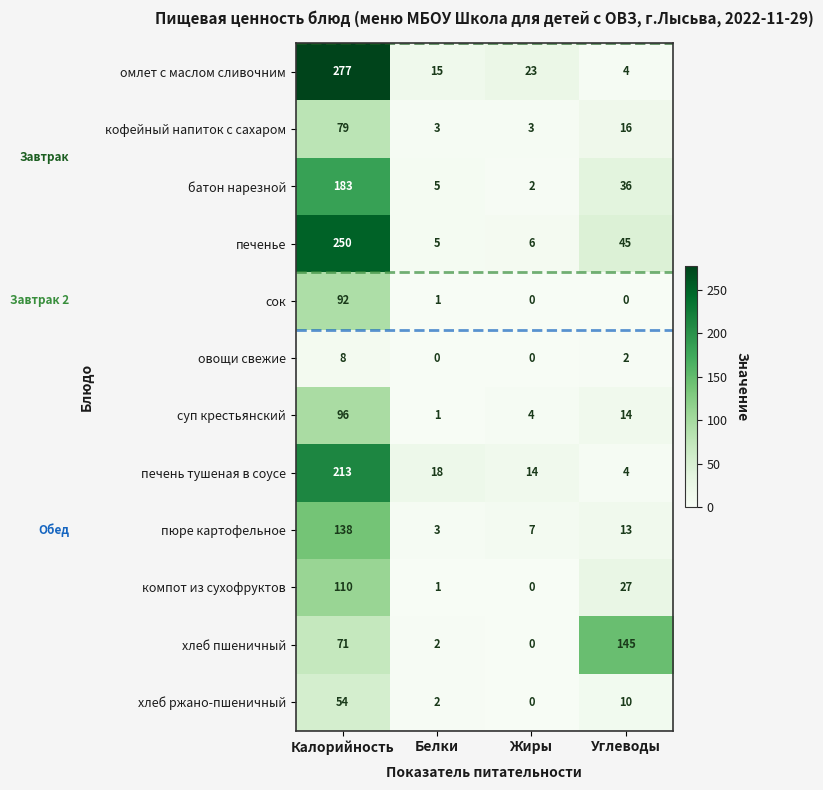

True or false: омлет с маслом сливочним has a value of 15 at Белки.

True